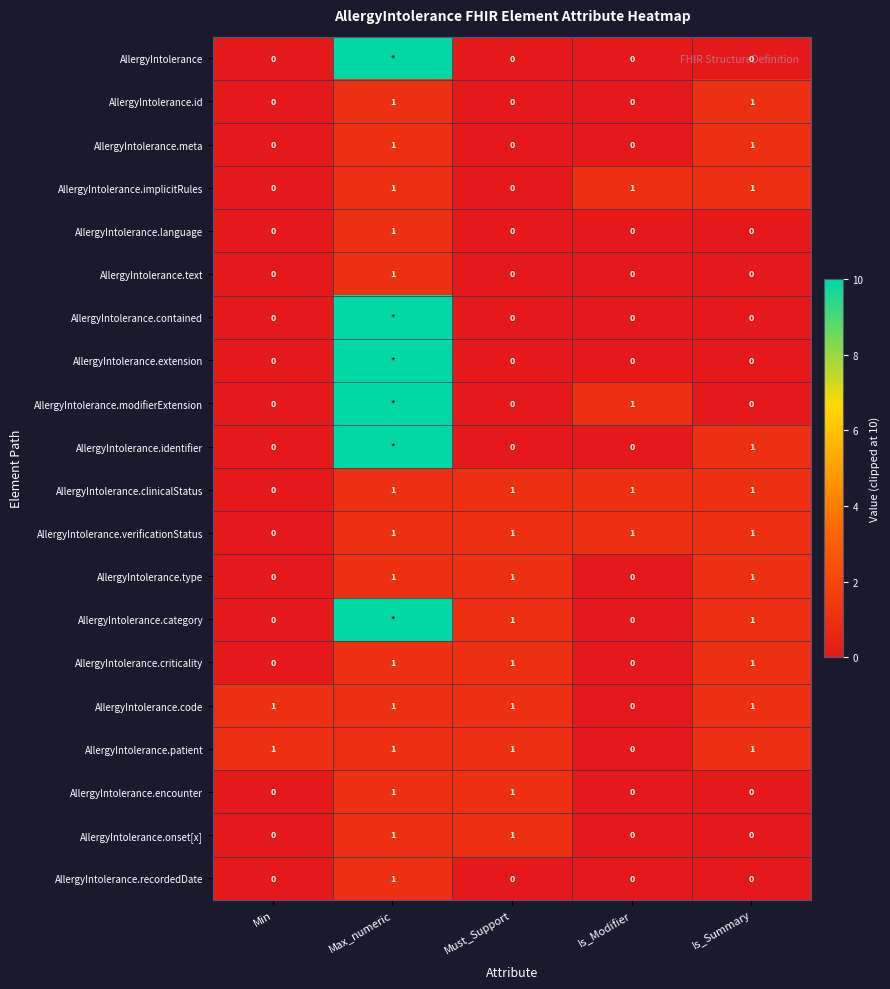

The AllergyIntolerance.language series shows 0 at Is_Modifier. True or false?

True